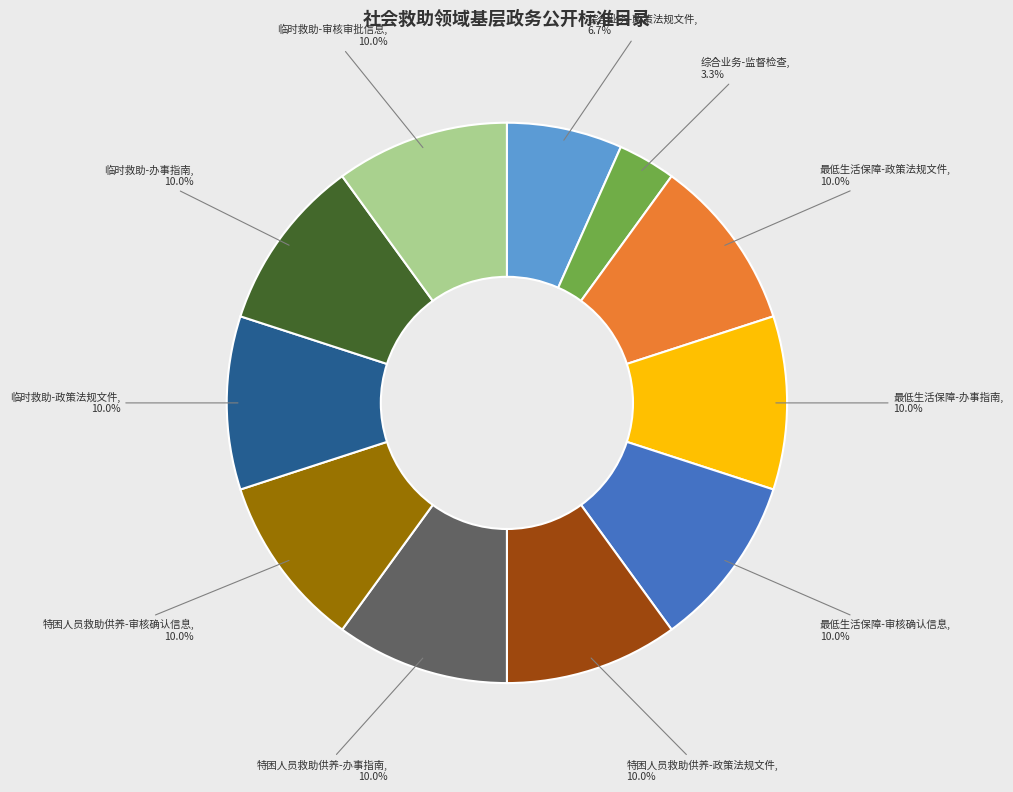

The 特困人员救助供养-政策法规文件 slice represents 10% of the pie. True or false?

True